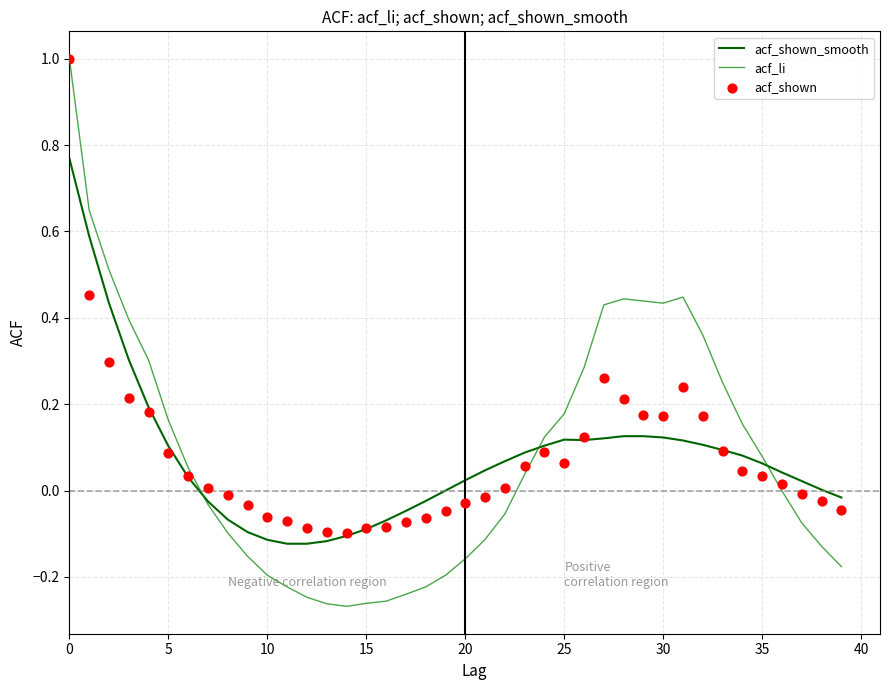

Which series reaches the minimum Y coordinate?

acf_li